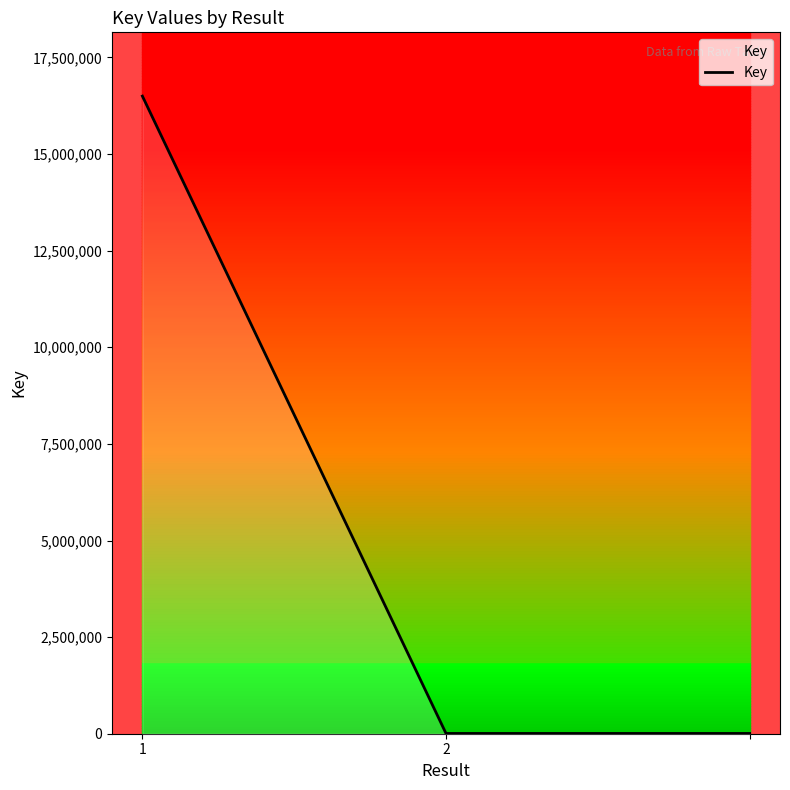

How many lines are shown in the chart?

1